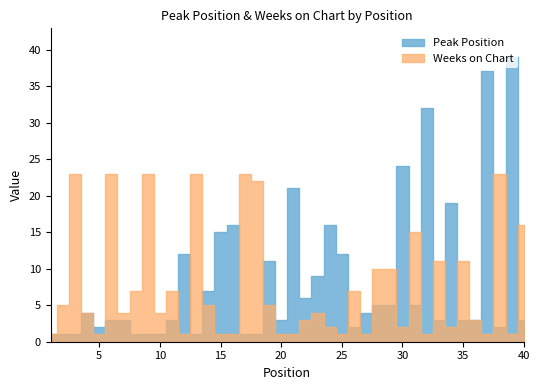

What is the value of the Peak Position point at the 28th from the left?

5